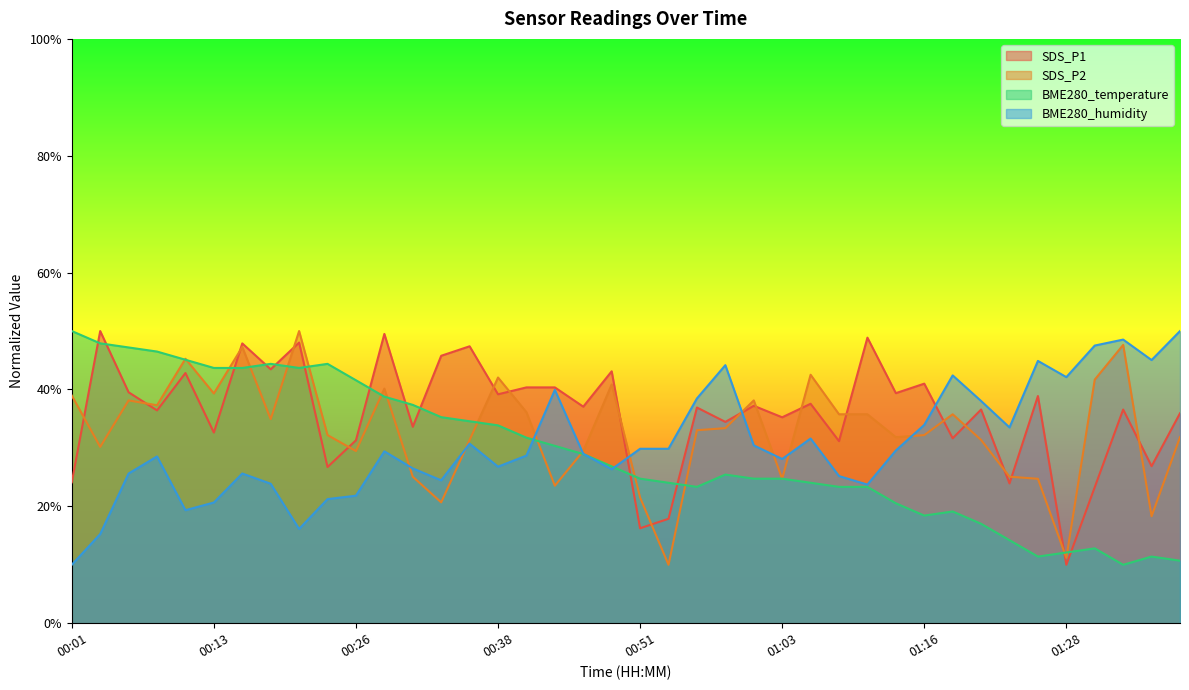

Reading right to left, transcribe all the data shown in this chart.

SDS_P1: 01:38=35.9	01:36=26.9	01:33=36.6	01:31=23.3	01:28=10.0	01:26=38.9	01:23=23.9	01:21=36.6	01:18=31.6	01:16=41.0	01:13=39.4	01:11=48.9	01:08=31.2	01:06=37.6	01:03=35.2	01:01=37.2	00:59=34.5	00:56=36.9	00:54=17.9	00:51=16.2	00:49=43.1	00:46=37.1	00:44=40.4	00:41=40.4	00:38=39.2	00:36=47.4	00:33=45.8	00:31=33.6	00:28=49.5	00:26=31.3	00:23=26.7	00:21=48.0	00:18=43.5	00:16=47.9	00:13=32.6	00:11=42.8	00:08=36.4	00:06=39.5	00:03=50.0	00:01=24.1
SDS_P2: 01:38=31.8	01:36=18.3	01:33=47.6	01:31=41.7	01:28=11.2	01:26=24.7	01:23=25.1	01:21=31.4	01:18=35.8	01:16=32.2	01:13=31.8	01:11=35.8	01:08=35.8	01:06=42.5	01:03=24.7	01:01=38.1	00:59=33.4	00:56=33.0	00:54=10.0	00:51=21.5	00:49=40.9	00:46=29.5	00:44=23.5	00:41=36.1	00:38=42.0	00:36=31.4	00:33=20.7	00:31=25.1	00:28=40.1	00:26=29.5	00:23=32.2	00:21=50.0	00:18=34.9	00:16=47.3	00:13=39.3	00:11=45.3	00:08=37.3	00:06=38.1	00:03=30.2	00:01=39.0
BME280_temperature: 01:38=10.7	01:36=11.4	01:33=10.0	01:31=12.8	01:28=12.1	01:26=11.4	01:23=14.2	01:21=17.0	01:18=19.1	01:16=18.4	01:13=20.5	01:11=23.3	01:08=23.3	01:06=24.0	01:03=24.7	01:01=24.7	00:59=25.4	00:56=23.3	00:54=24.0	00:51=24.7	00:49=26.8	00:46=28.9	00:44=30.4	00:41=31.8	00:38=33.9	00:36=34.6	00:33=35.3	00:31=37.4	00:28=38.8	00:26=41.6	00:23=44.4	00:21=43.7	00:18=44.4	00:16=43.7	00:13=43.7	00:11=45.1	00:08=46.5	00:06=47.2	00:03=47.9	00:01=50.0
BME280_humidity: 01:38=50.0	01:36=45.0	01:33=48.5	01:31=47.5	01:28=42.1	01:26=44.9	01:23=33.5	01:21=38.0	01:18=42.4	01:16=33.9	01:13=29.6	01:11=23.7	01:08=25.2	01:06=31.6	01:03=28.1	01:01=30.4	00:59=44.2	00:56=38.5	00:54=29.9	00:51=29.9	00:49=26.4	00:46=29.0	00:44=39.9	00:41=28.7	00:38=26.8	00:36=30.7	00:33=24.5	00:31=26.5	00:28=29.4	00:26=21.8	00:23=21.2	00:21=16.1	00:18=23.9	00:16=25.6	00:13=20.7	00:11=19.3	00:08=28.5	00:06=25.6	00:03=15.3	00:01=10.0